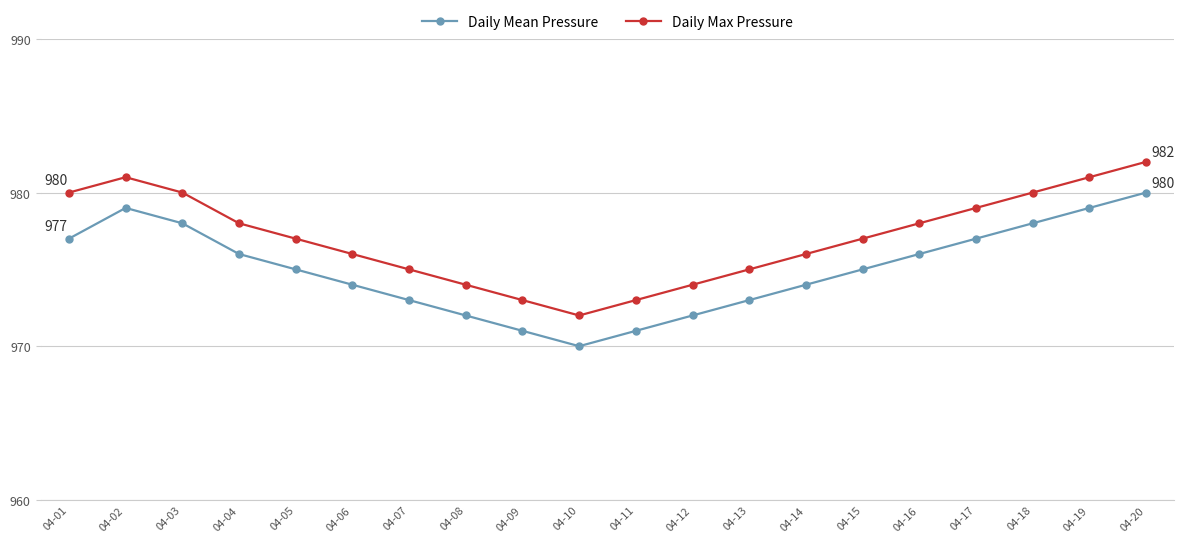

True or false: Daily Max Pressure and Daily Mean Pressure intersect in this chart.

False